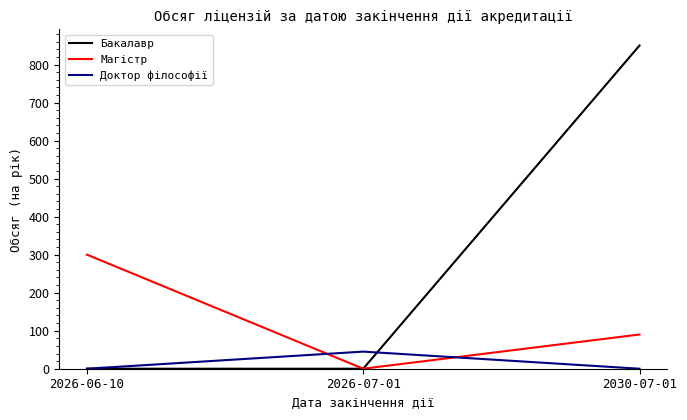

True or false: Магістр has a value of 0 at 2026-07-01.

True